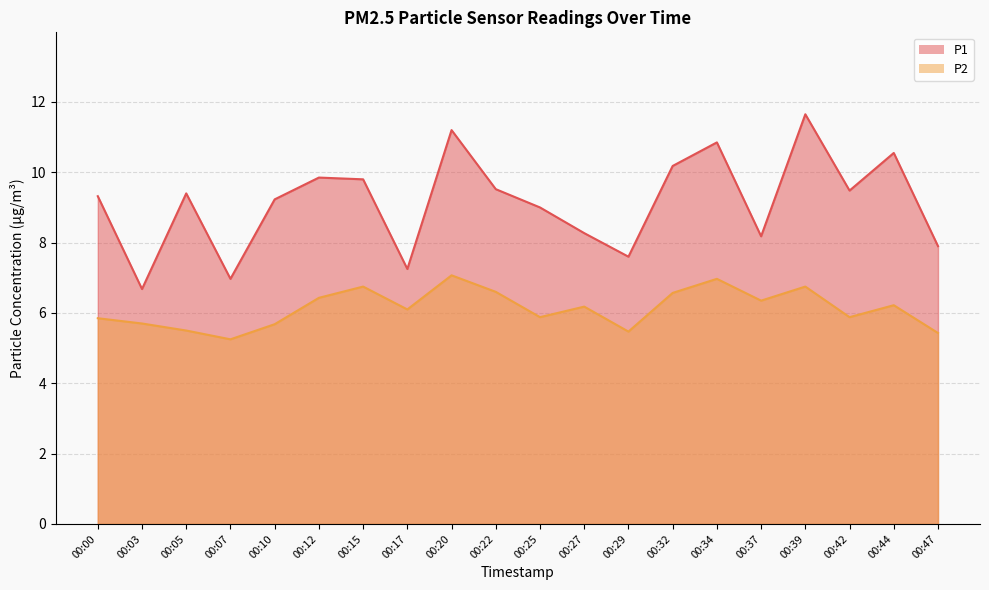

What is the difference between the second highest and minimum values in the P1 series?

4.5